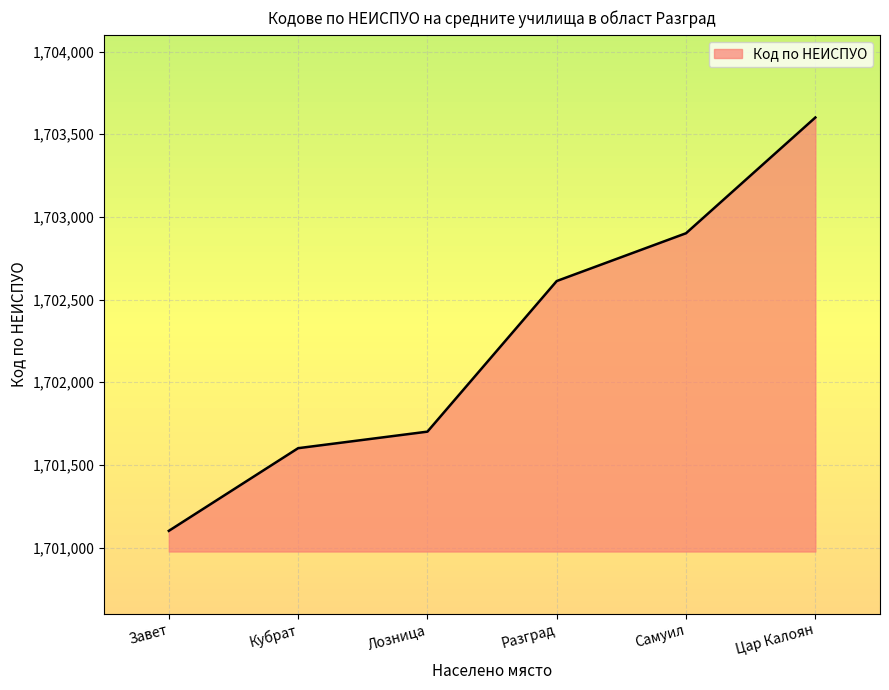

Reading left to right, extract all data points from this chart.

Завет=1701101	Кубрат=1701601	Лозница=1701701	Разград=1702612	Самуил=1702901	Цар Калоян=1703601